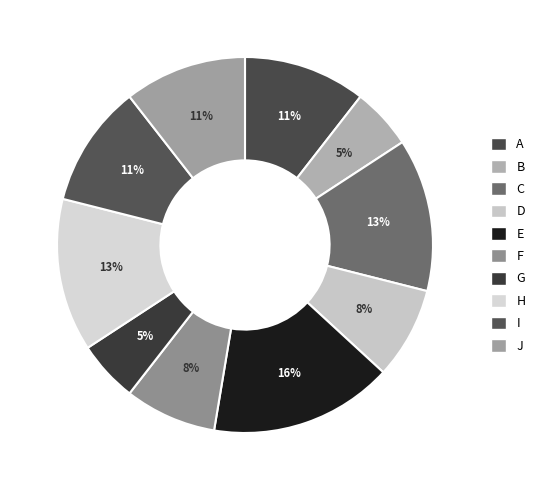

Between F and J, which is larger?

J